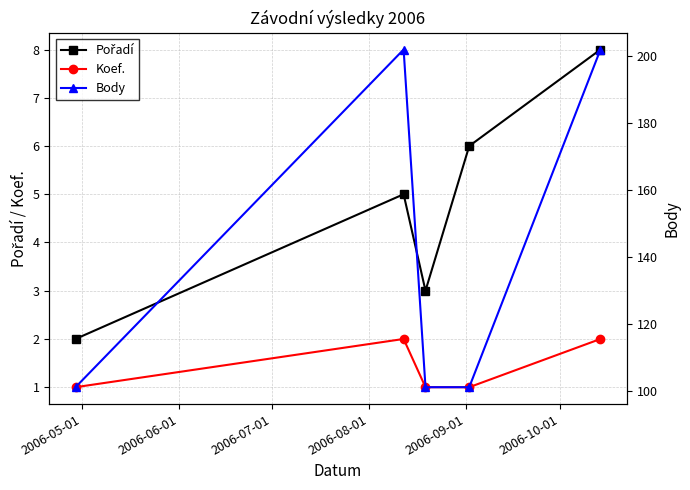

Reading left to right, transcribe all the data shown in this chart.

Pořadí: 2	5	3	6	8
Koef.: 1	2	1	1	2
Body: 101	202	101	101	202